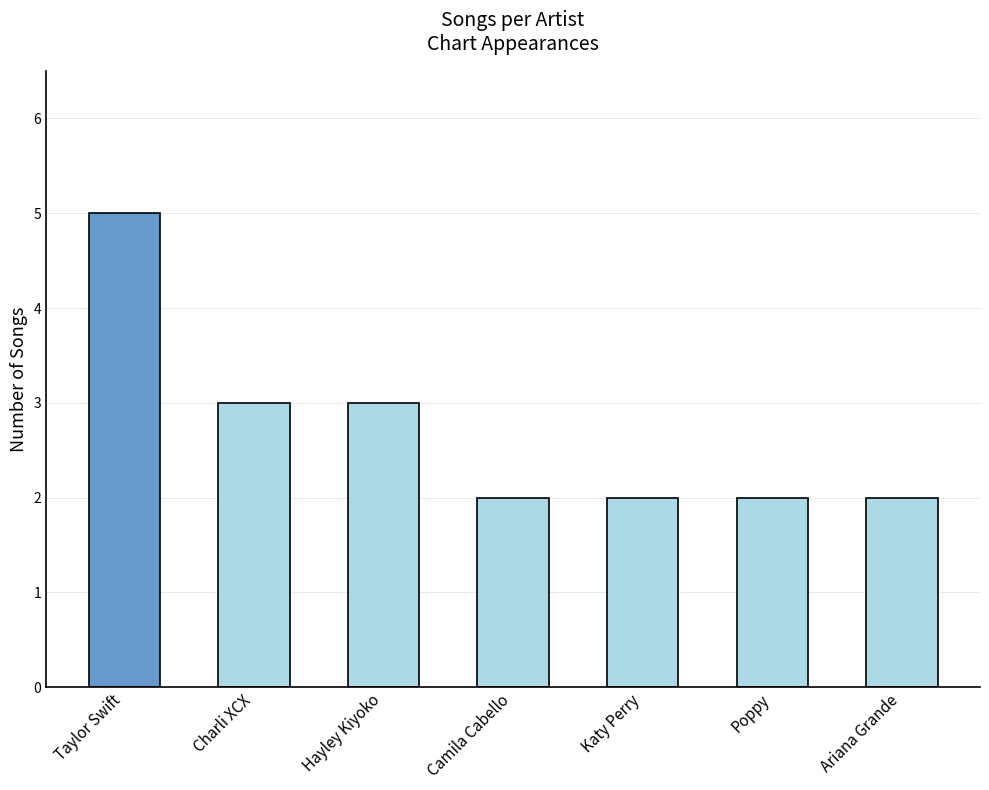

What is the label of the 5th bar from the left?

Katy Perry